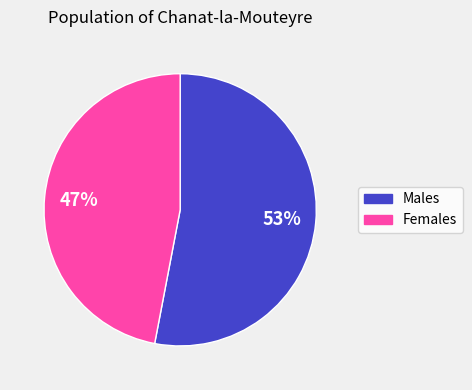

Is there a majority slice in this chart?

Yes